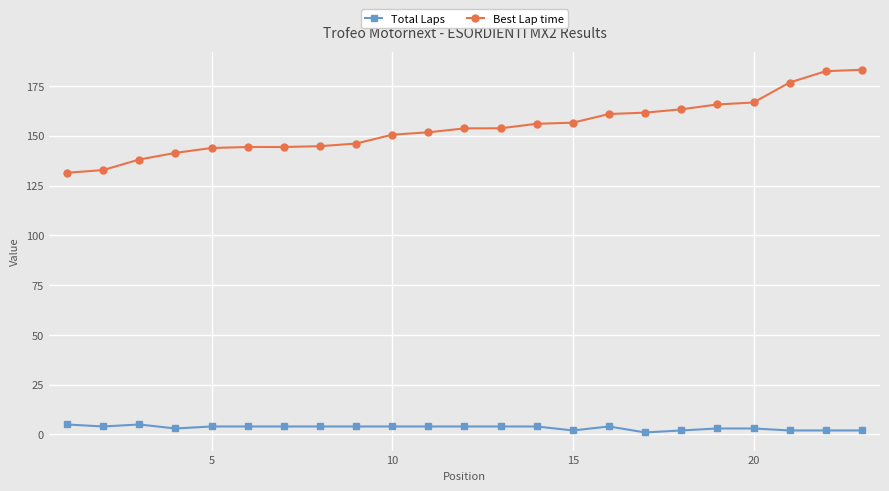

What is the maximum value for Total Laps?

5.0